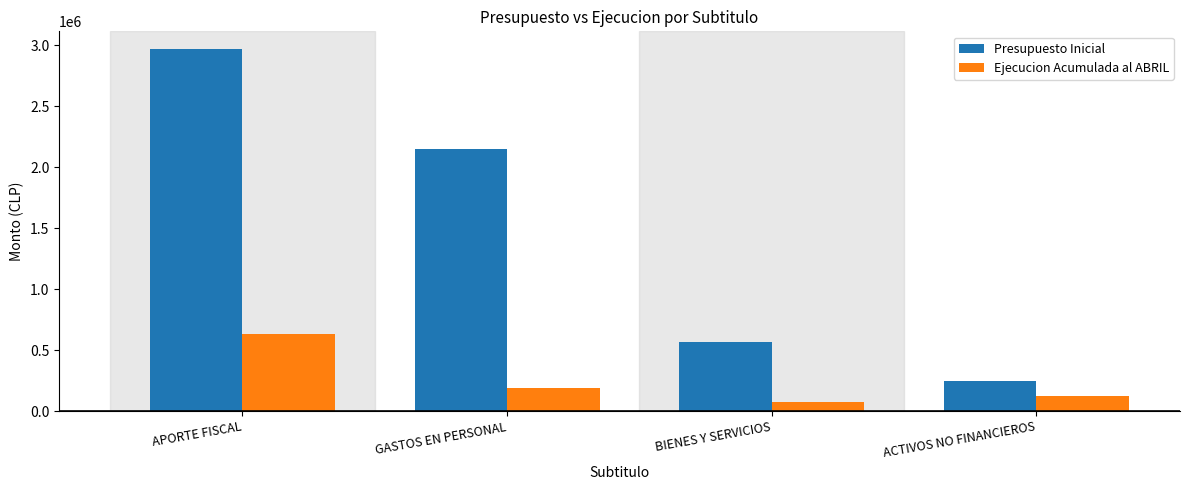

Are the bars grouped side by side (vs. stacked)?

Yes